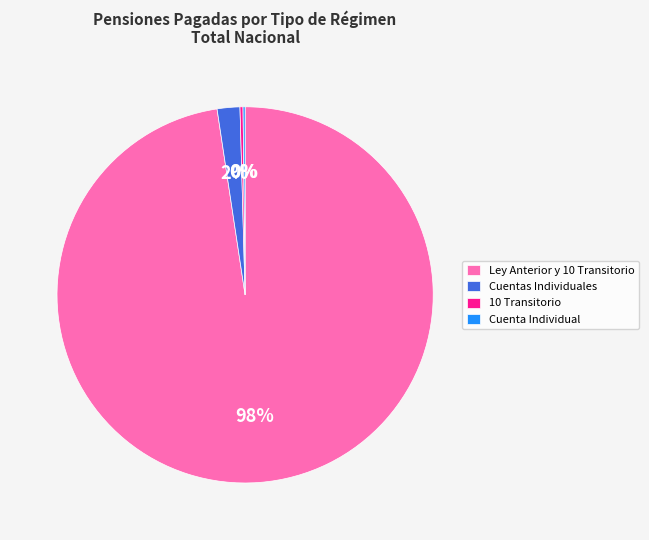

The Cuentas Individuales slice represents 2% of the pie. True or false?

True